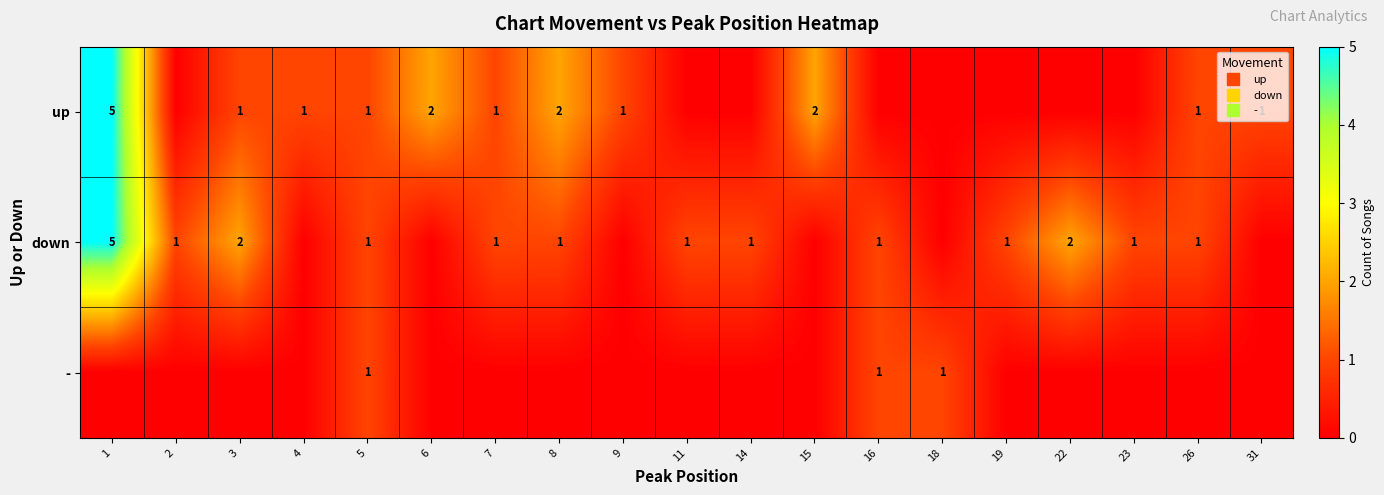

How many up values are between 0 and 1?

15